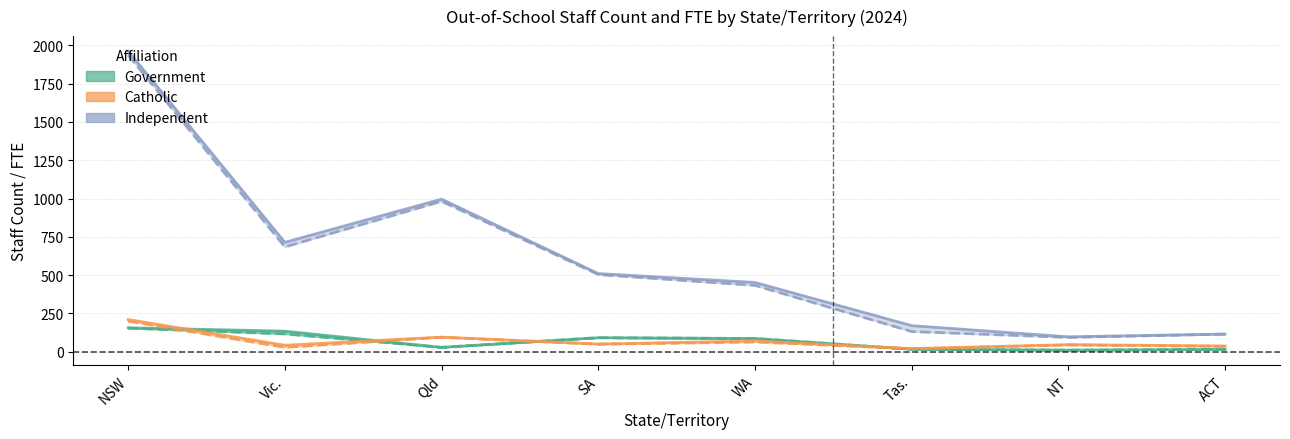

What is the value of the Catholic (FTE) point at the 2nd from the left?

27.6